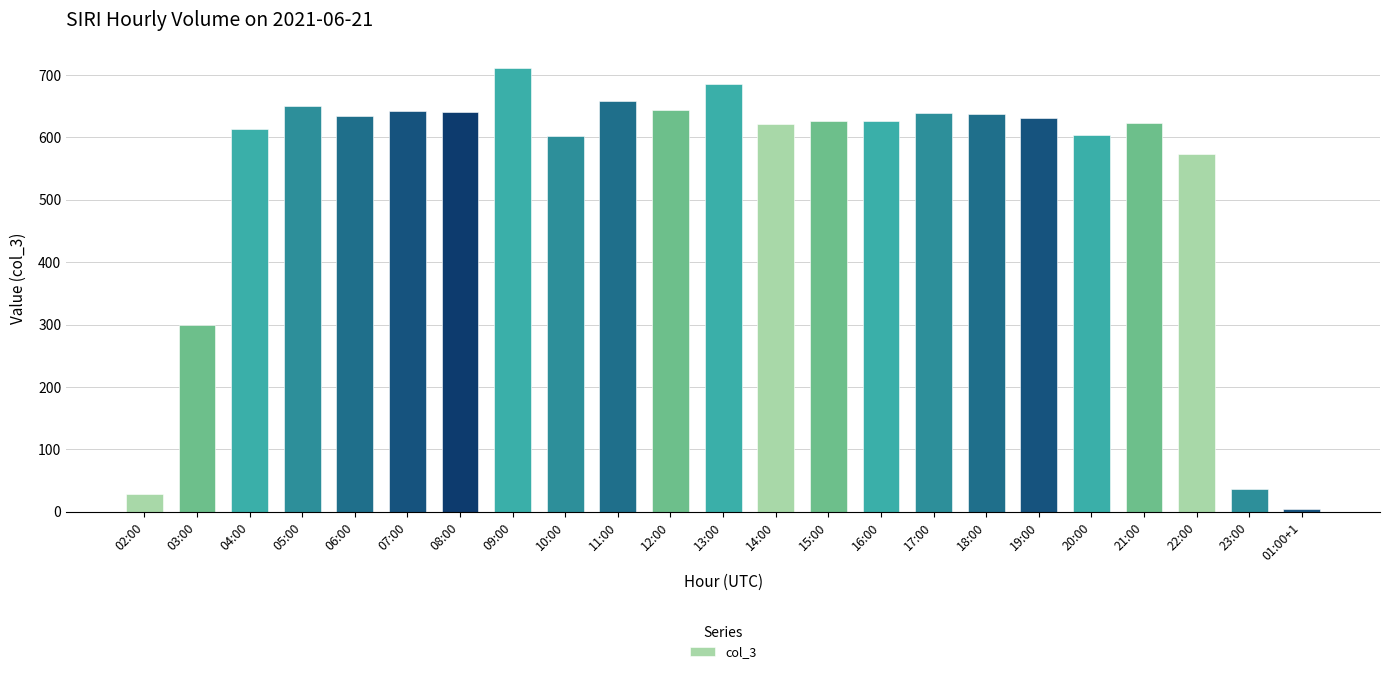

What is the average value?

541